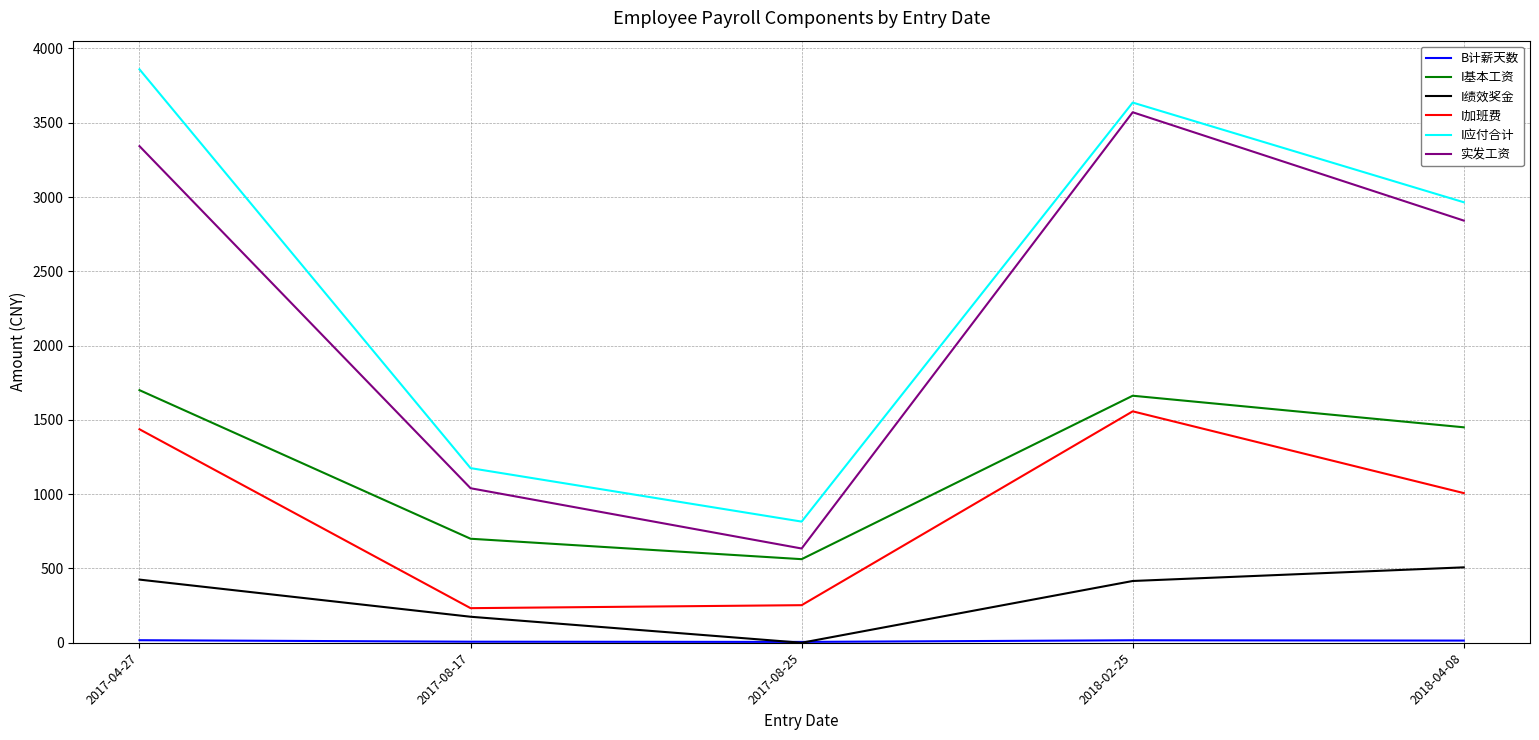

How many series are shown in this chart?

6